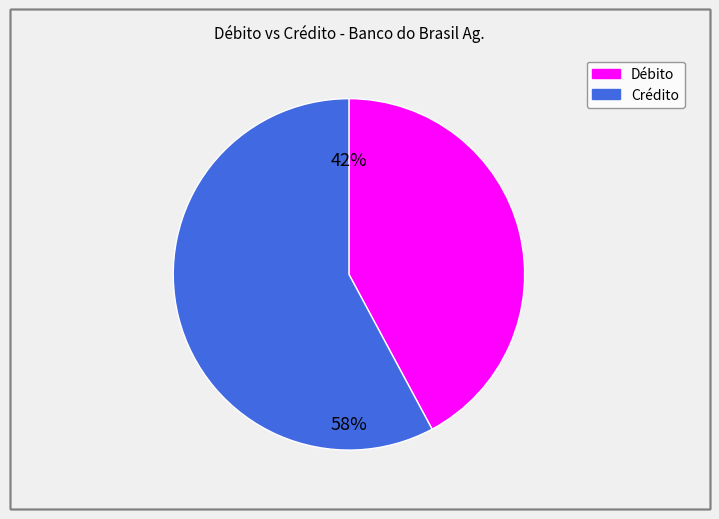

How many slices are in this pie chart?

2